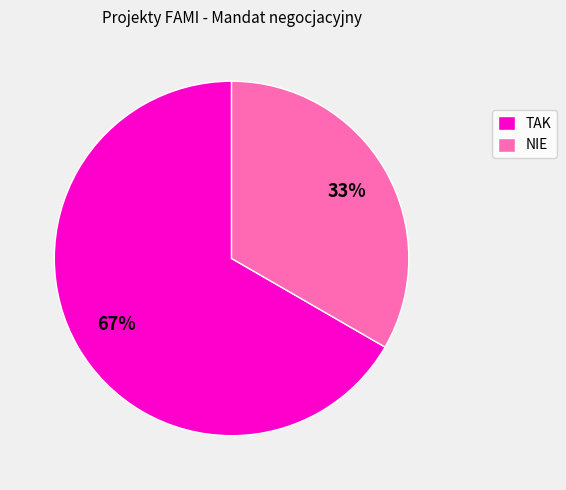

Is TAK the majority of the pie?

Yes